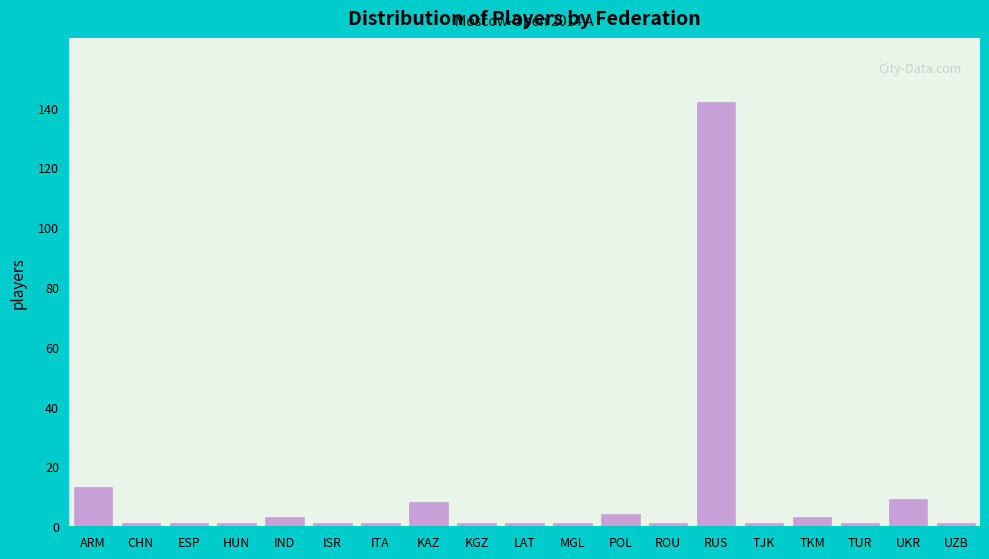

Reading left to right, what are all the values shown in this chart?

ARM=13	CHN=1	ESP=1	HUN=1	IND=3	ISR=1	ITA=1	KAZ=8	KGZ=1	LAT=1	MGL=1	POL=4	ROU=1	RUS=142	TJK=1	TKM=3	TUR=1	UKR=9	UZB=1